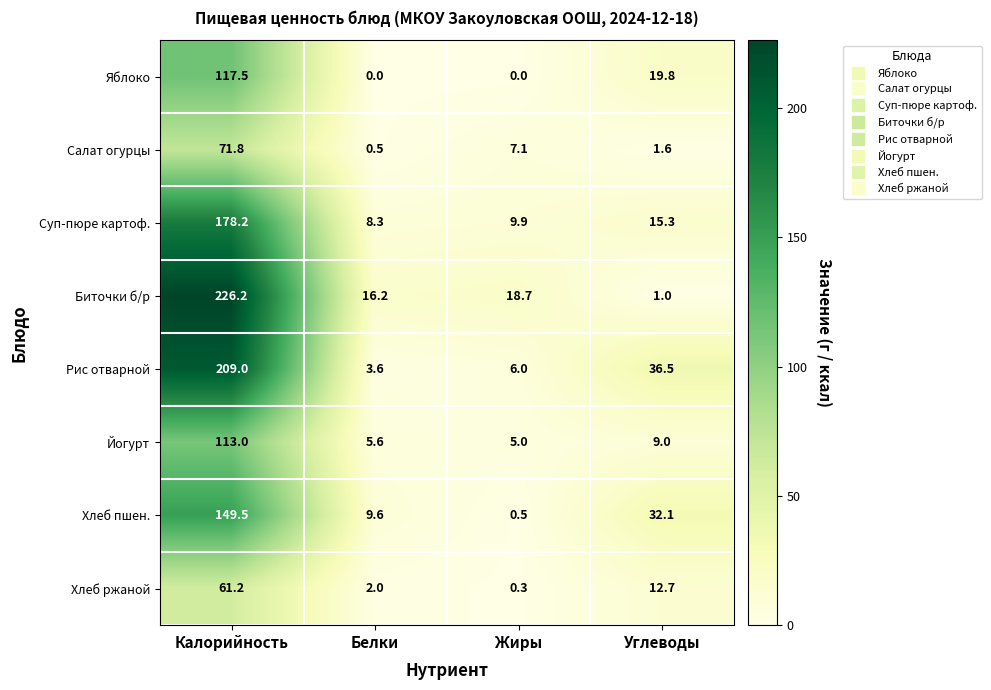

Rank the series at Калорийность from lowest to highest value.

Хлеб ржаной, Салат огурцы, Йогурт, Яблоко, Хлеб пшен., Суп-пюре картоф., Рис отварной, Биточки б/р